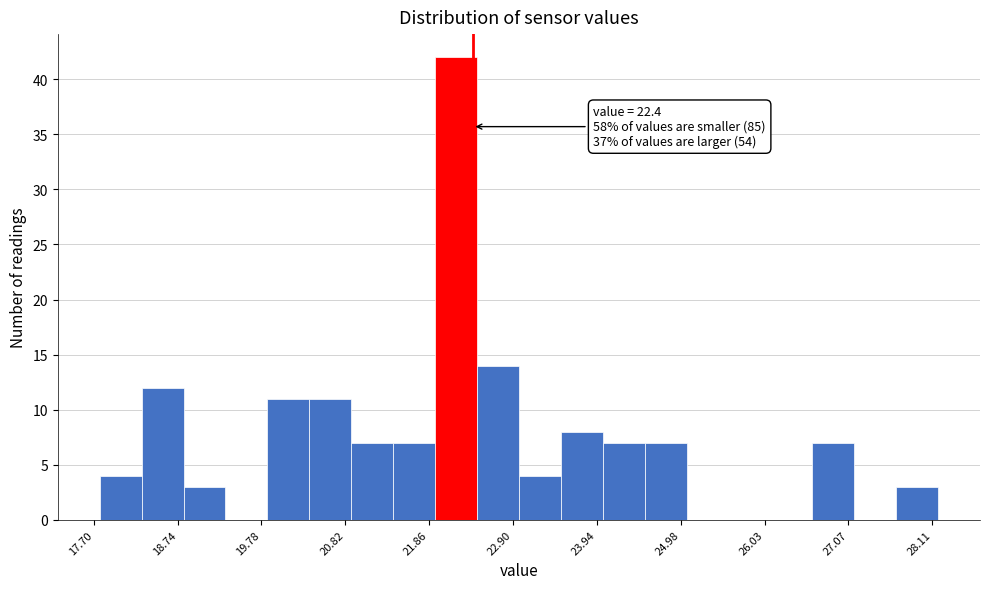

Read against the x-axis, roughly where is the centre of the tallest bar?

22.2